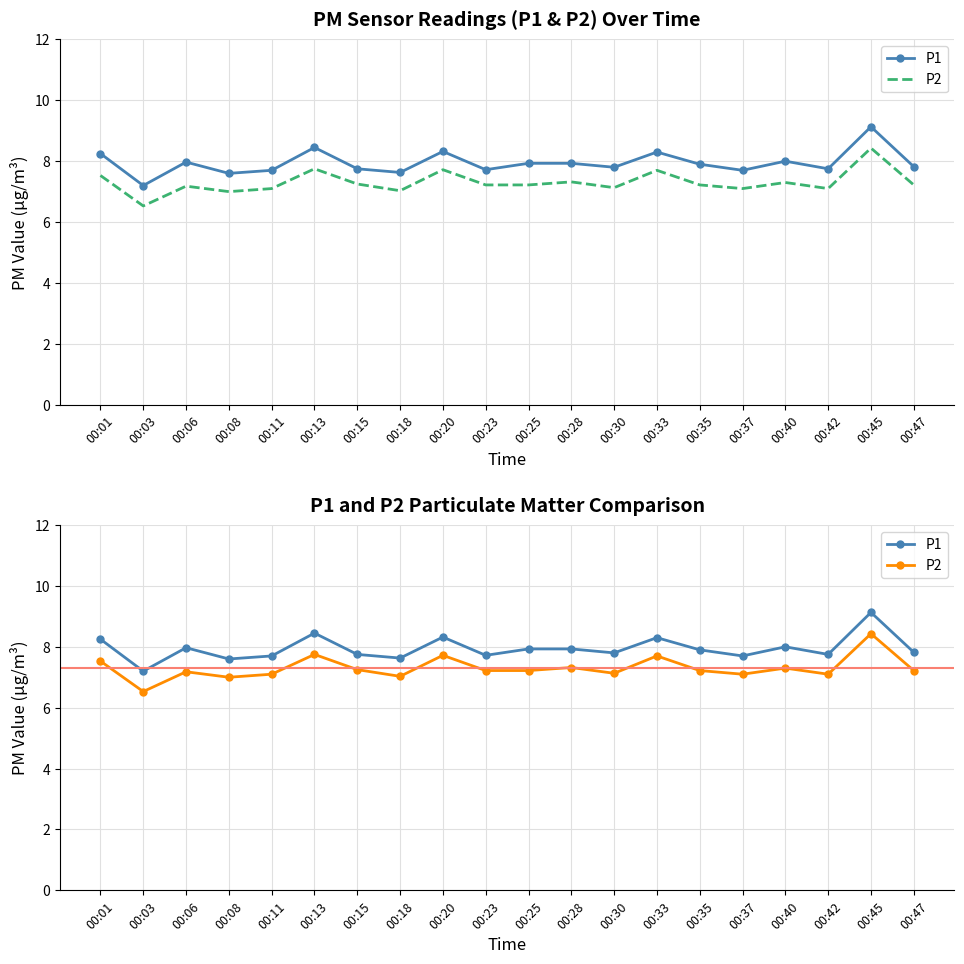

List the series in order of their peak value, lowest first.

P2, P1